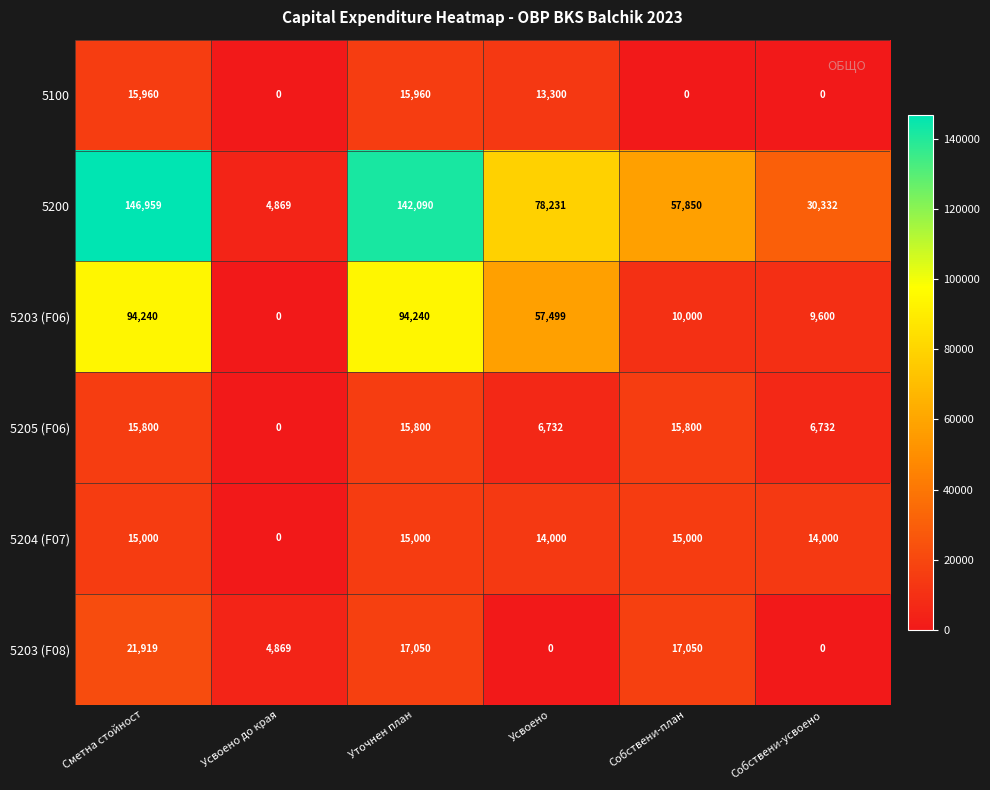

List the series in order of their peak value, lowest first.

5204 (F07), 5205 (F06), 5100, 5203 (F08), 5203 (F06), 5200